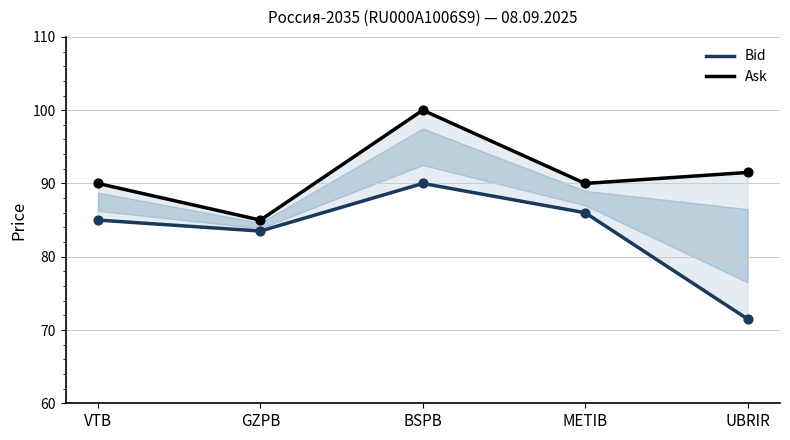

At which category is the sum across all series the highest?

BSPB